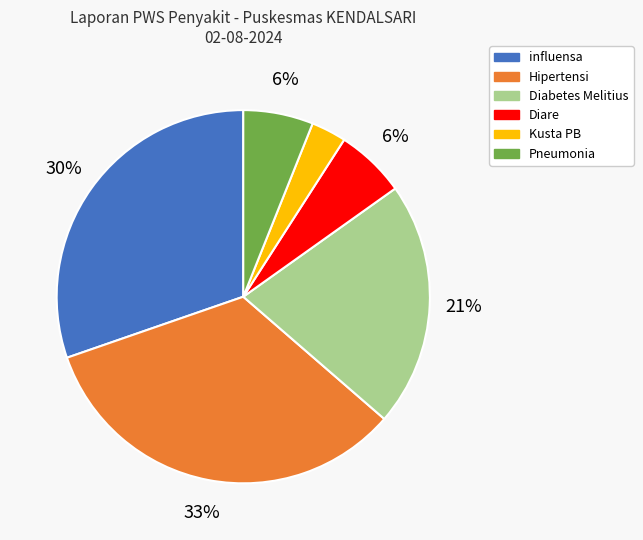

Is there a majority slice in this chart?

No